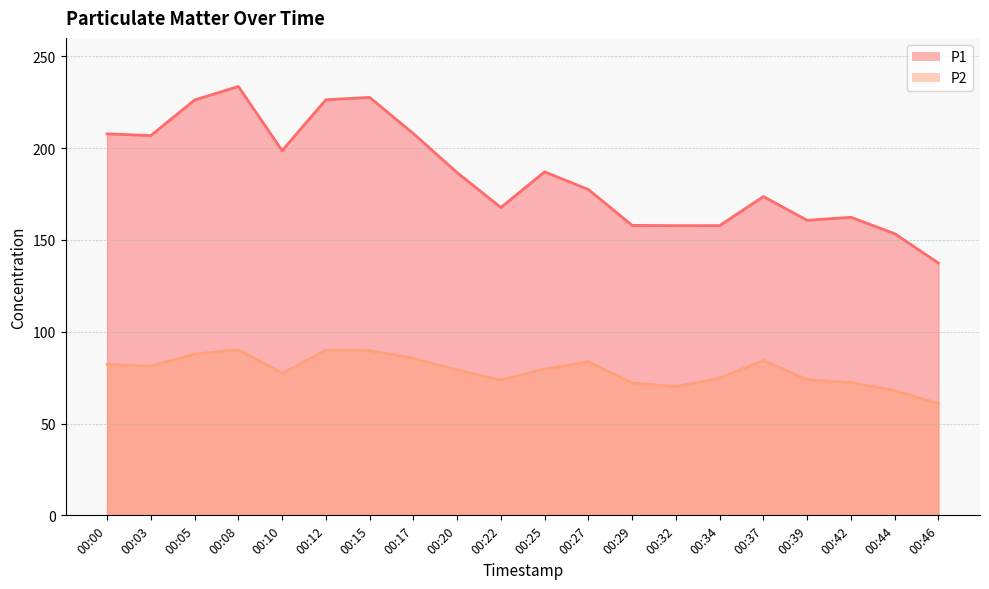

What is the average value of the P1 series?

185.7